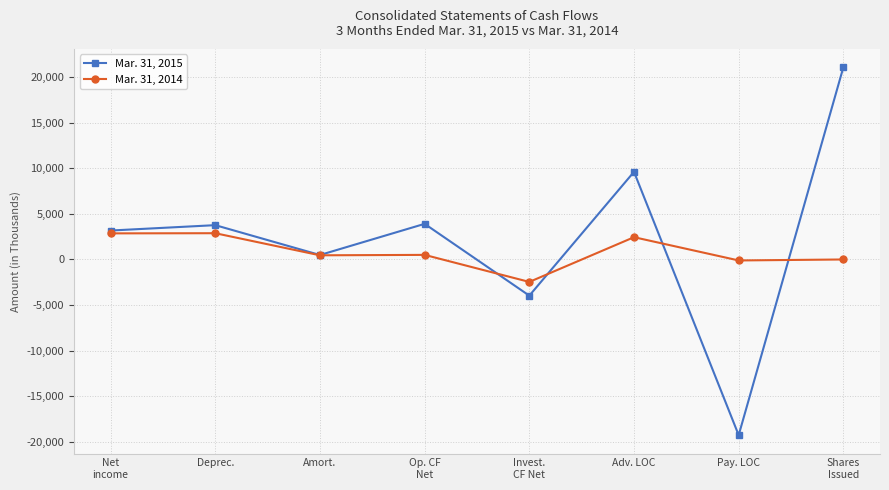

After their last crossing, which series has the higher values: Mar. 31, 2014 or Mar. 31, 2015?

Mar. 31, 2015